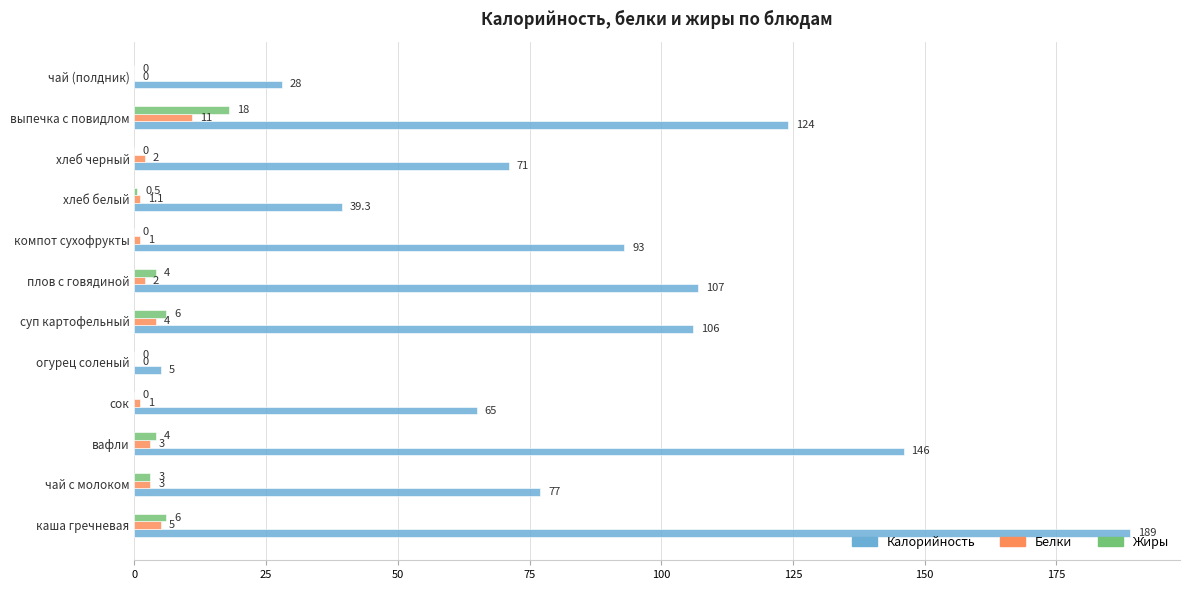

Which series has the widest spread of values?

Калорийность